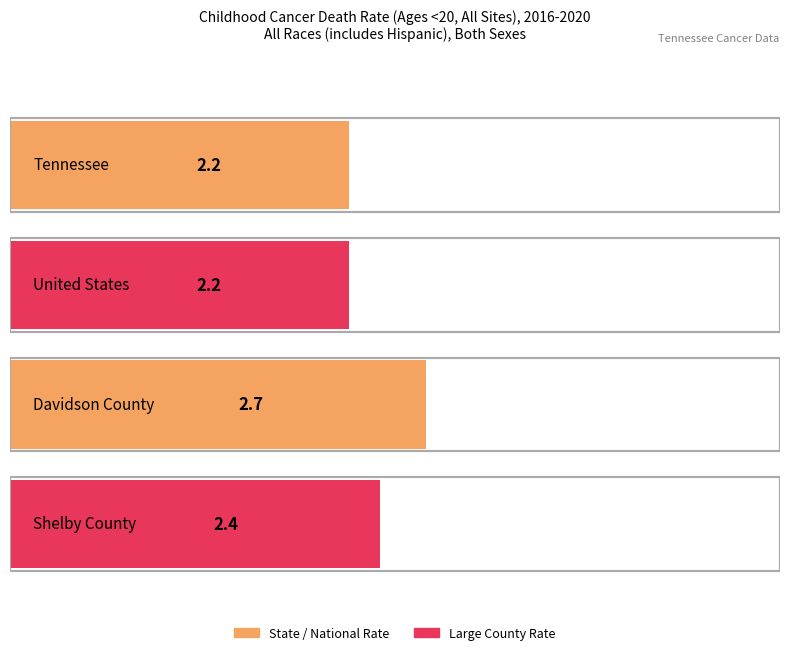

What is the sum of the Age-Adjusted Death Rate values at United States and Shelby County?

4.6